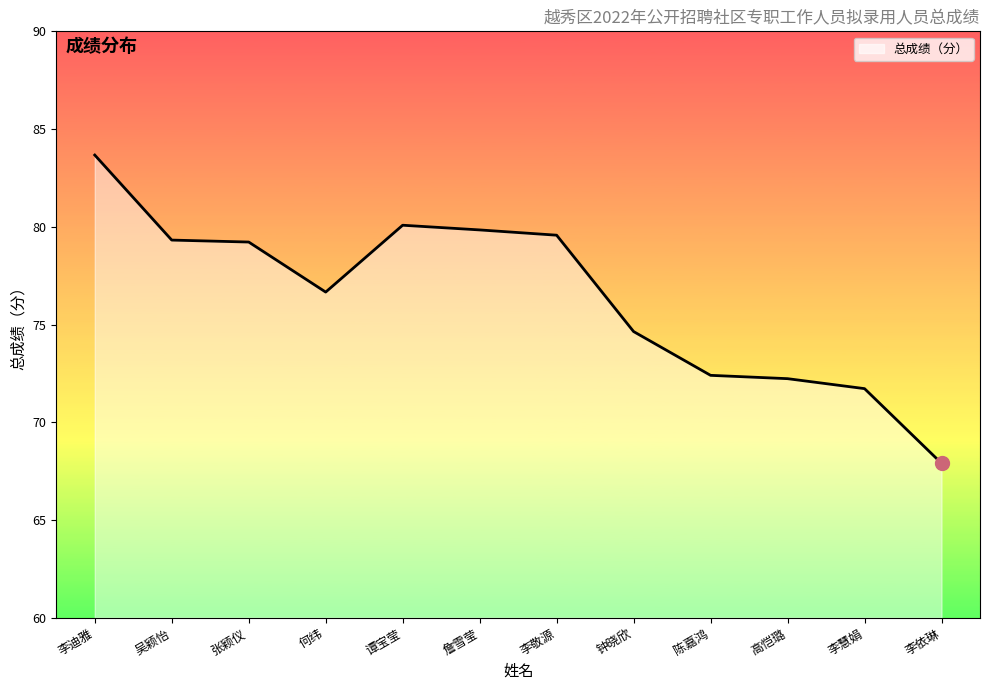

Approximately how many times larger is the value at 何纬 compared to 吴颖怡?

1.0